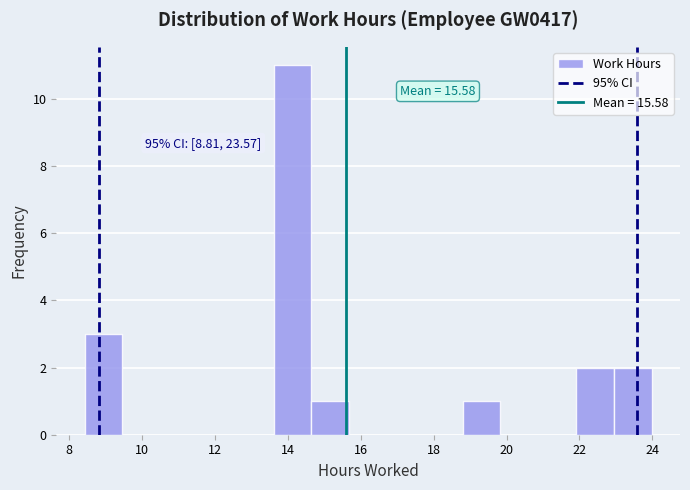

Which range on the x-axis has the tallest bar?

13.6 to 14.6